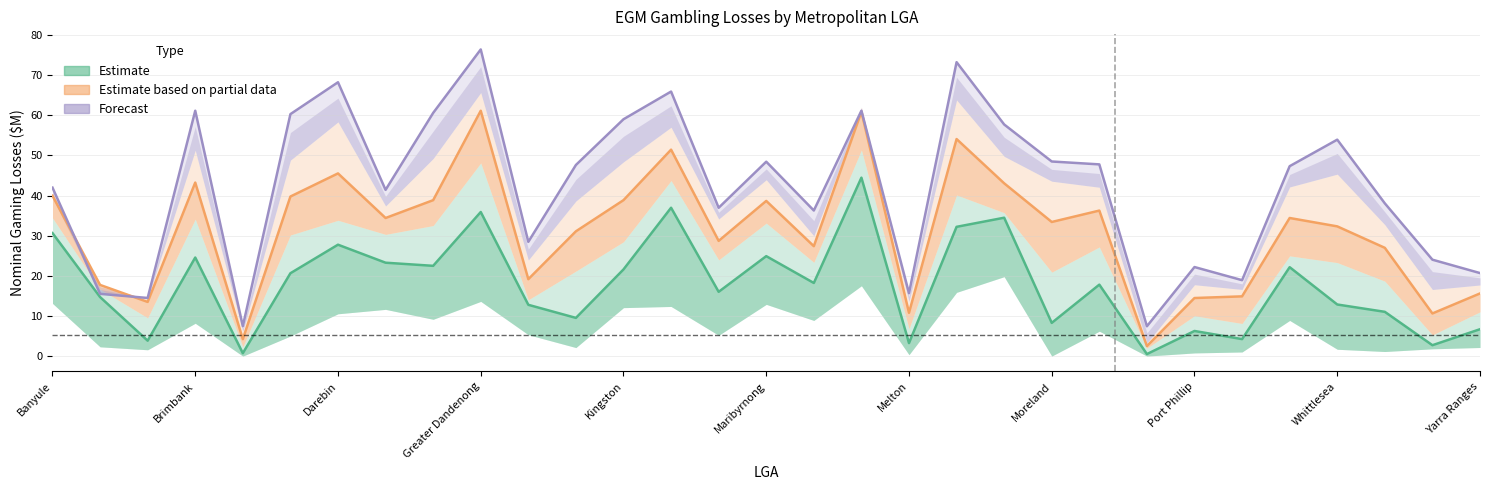

What position from the left is 20?

21